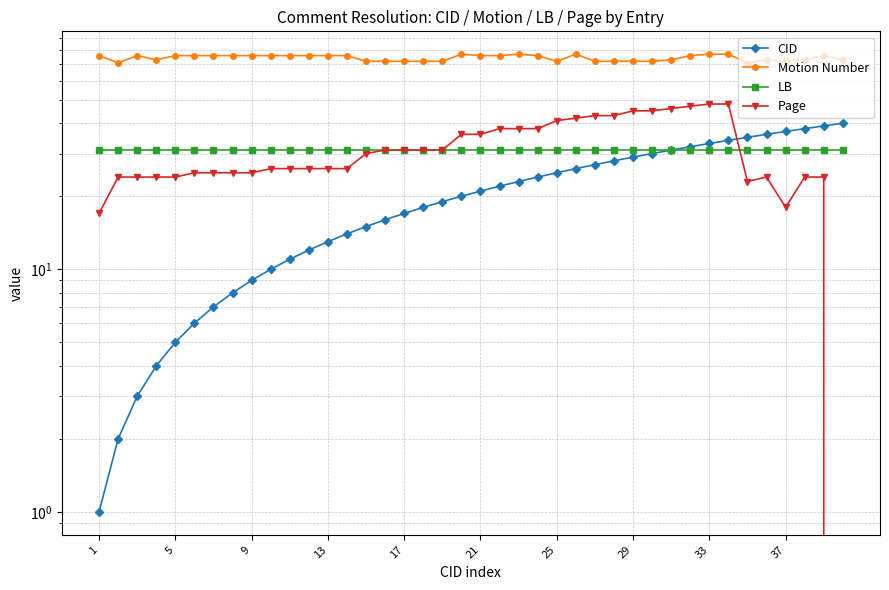

True or false: CID and LB intersect in this chart.

False